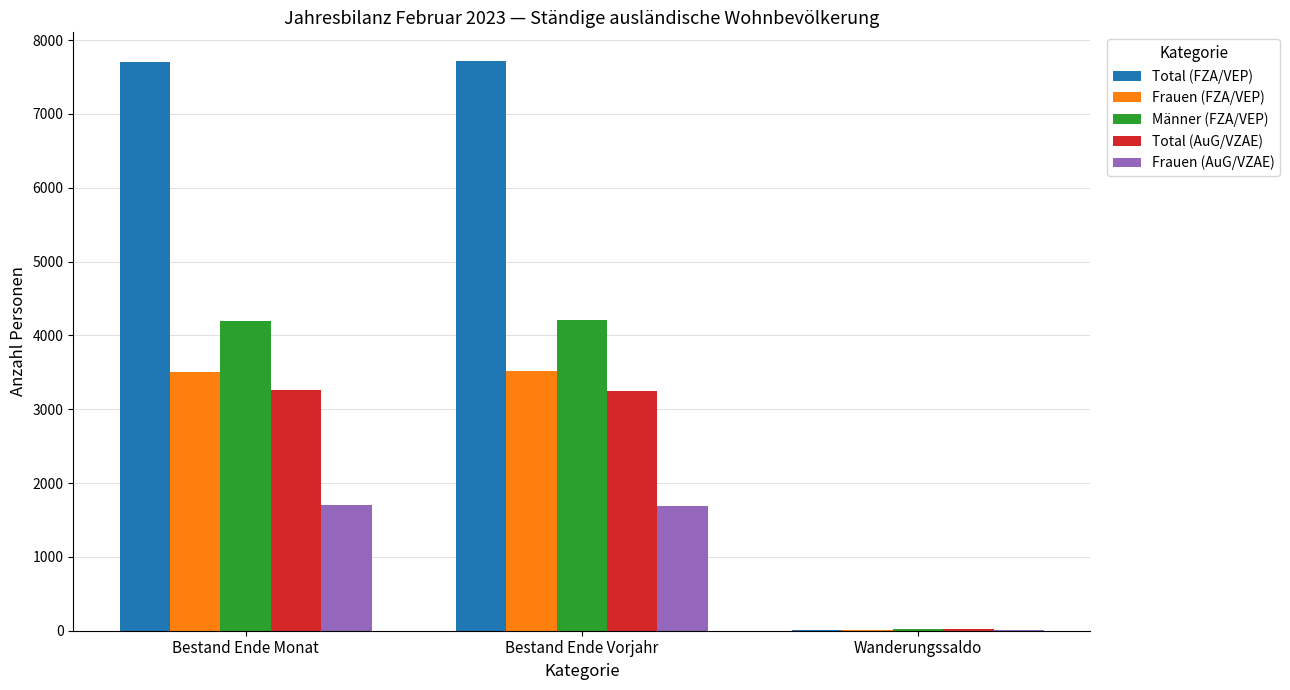

Which series changed the most between Bestand Ende Monat and Wanderungssaldo?

Total (FZA/VEP)